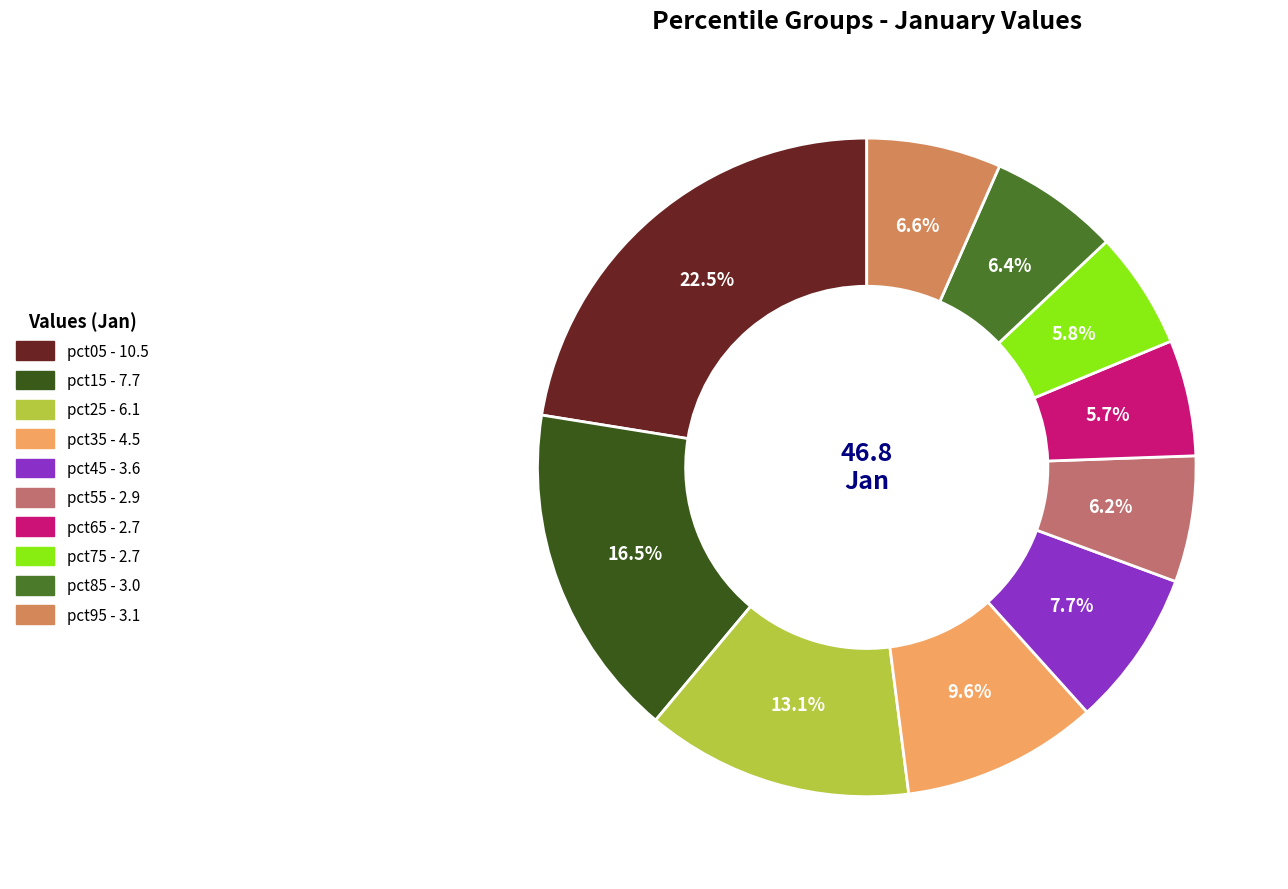

Count the number of slices in the pie.

10